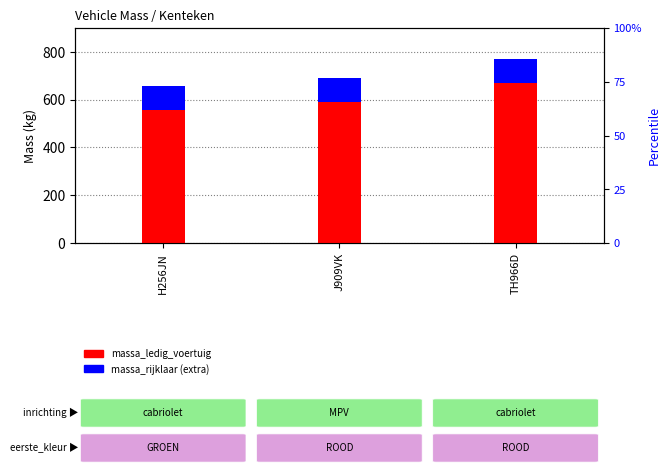

At which category is the sum across all series the highest?

TH966D